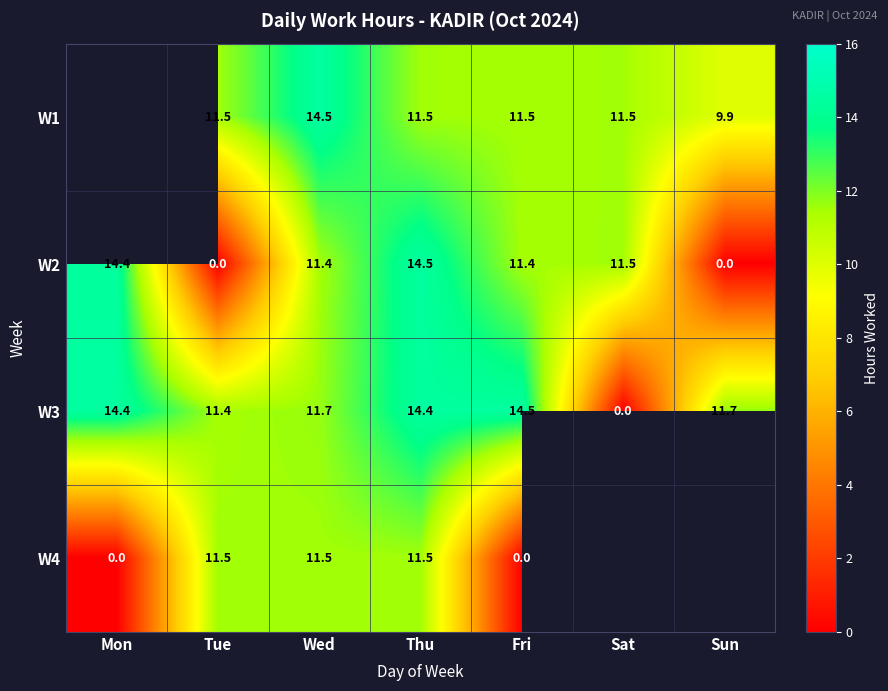

Where does the W2 series first go above 11?

Mon